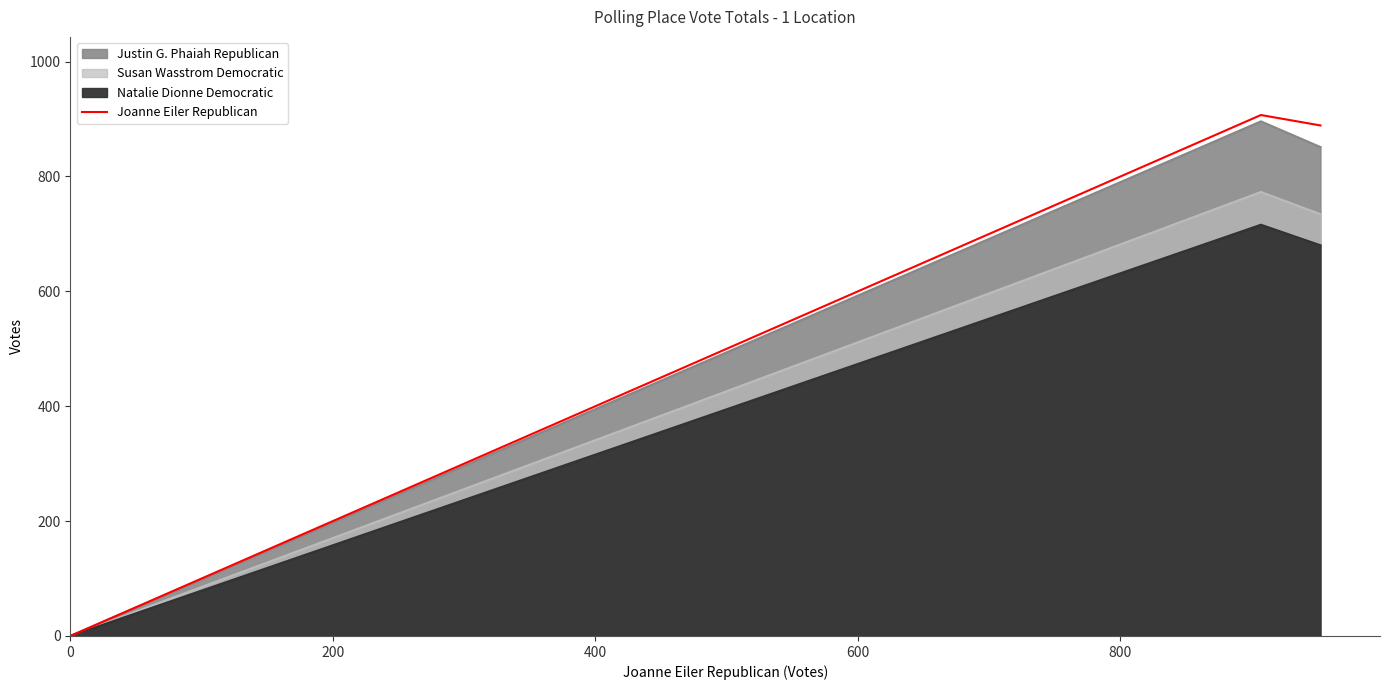

Which has a higher value, 400 or 0?

400